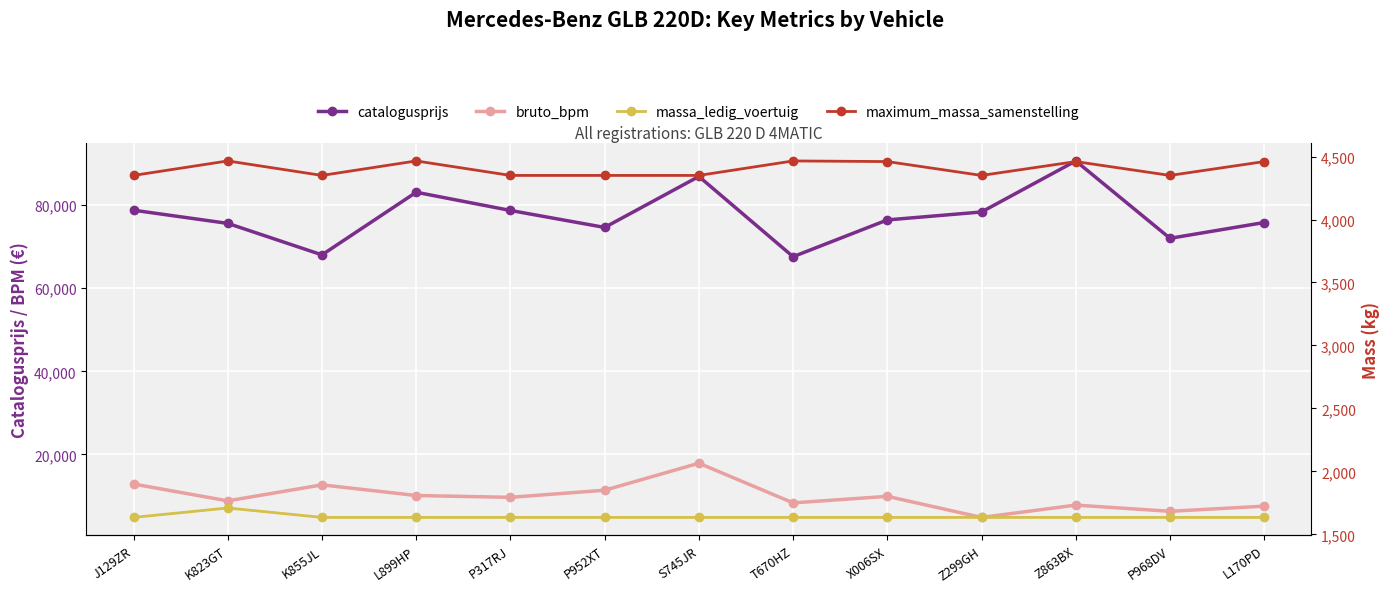

What is the difference between the highest and lowest values at T670HZ?

65969